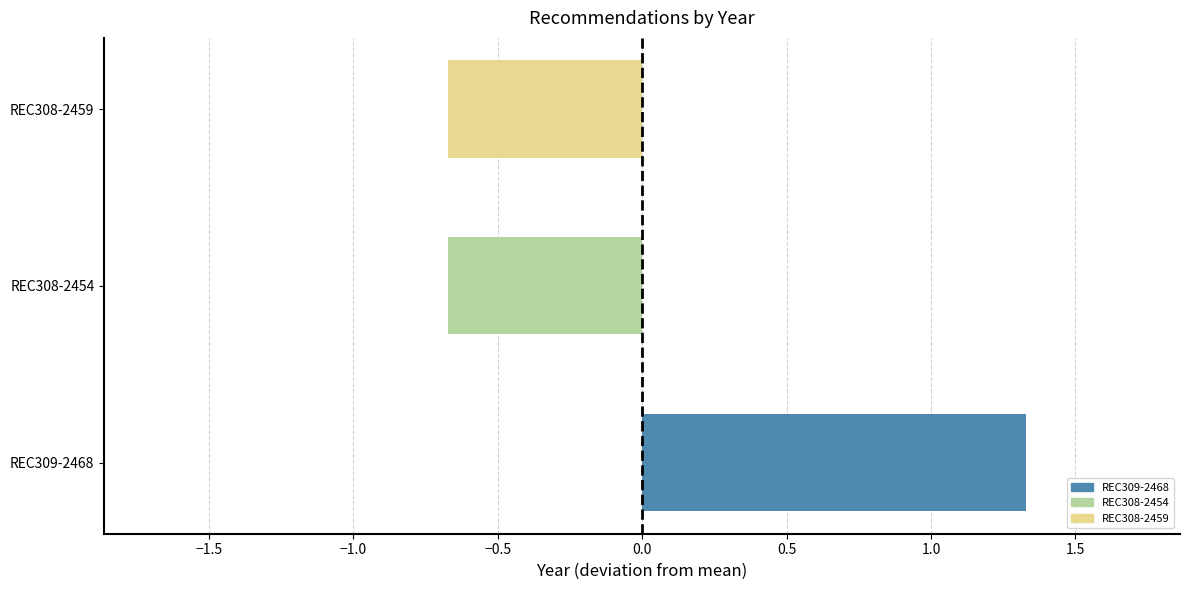

Which has a higher value, REC309-2468 or REC308-2459?

REC309-2468